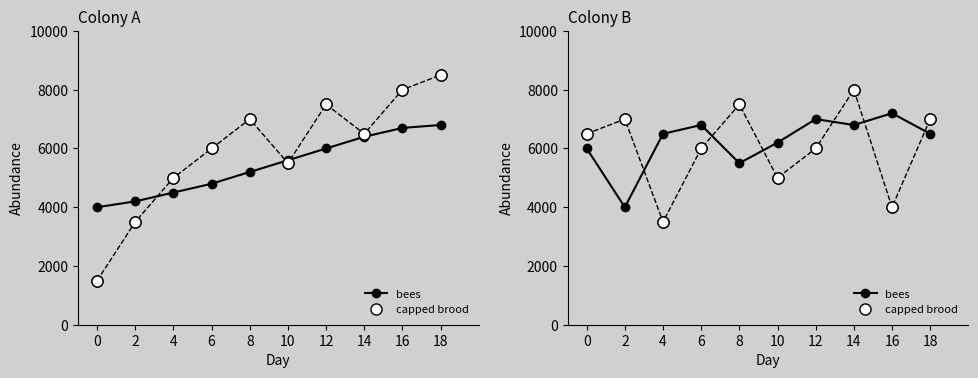

What is the average value of the capped brood series?

6050